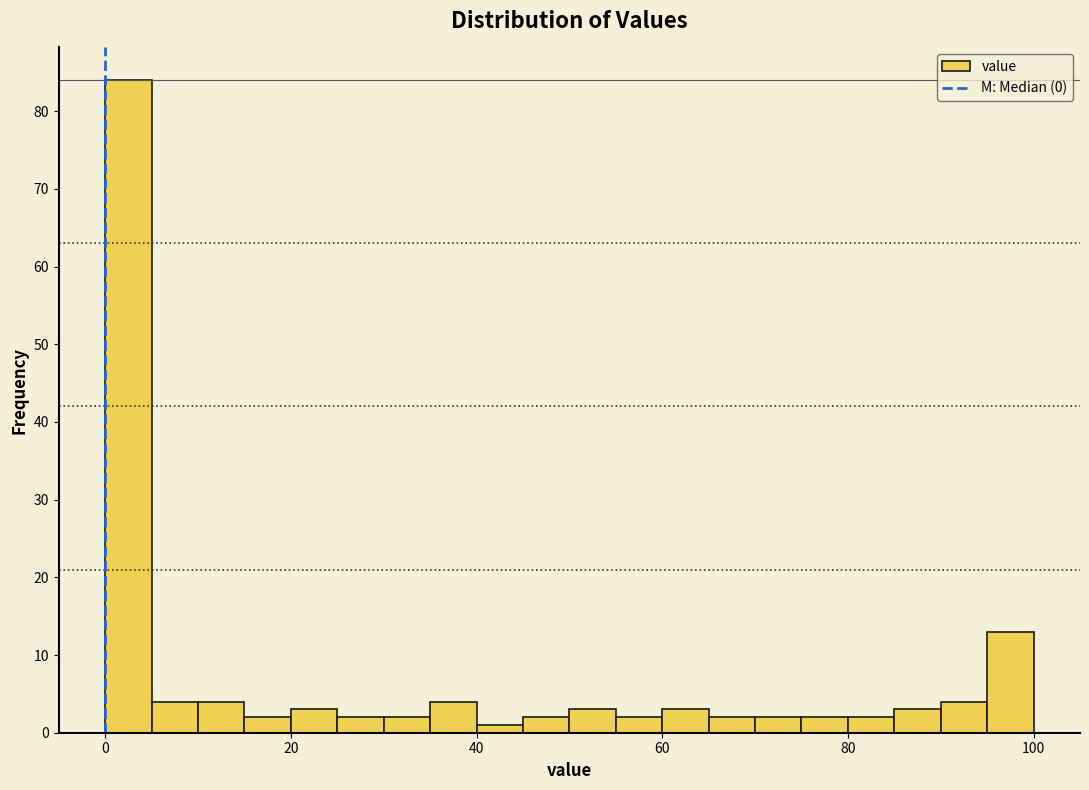

Around what value on the x-axis is the tallest bar? Give the approximate position of its centre, as read against the axis.

2